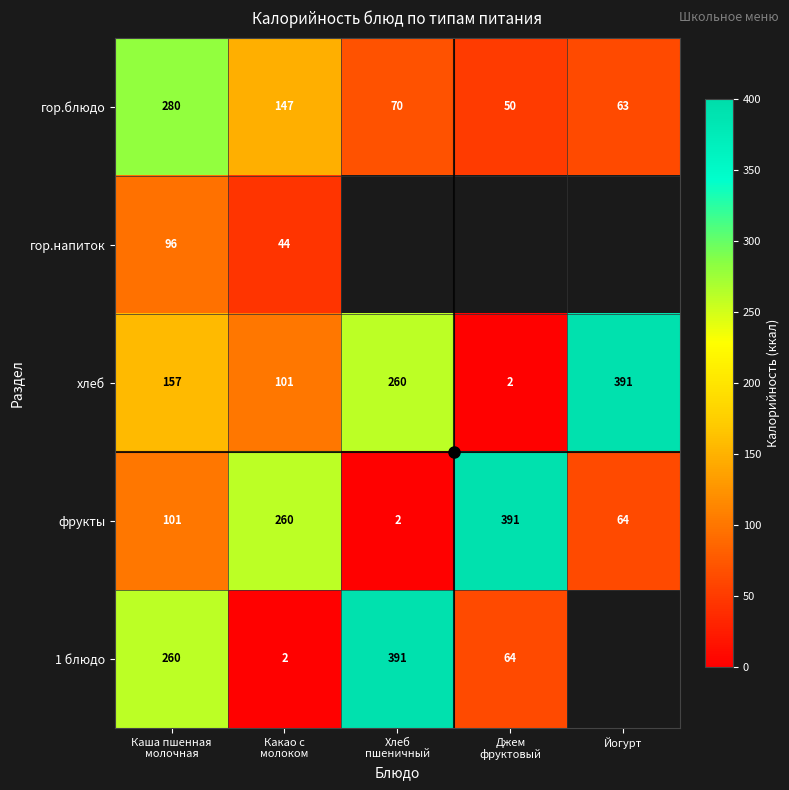

What is the difference between the maximum and minimum values in the хлеб series?

389